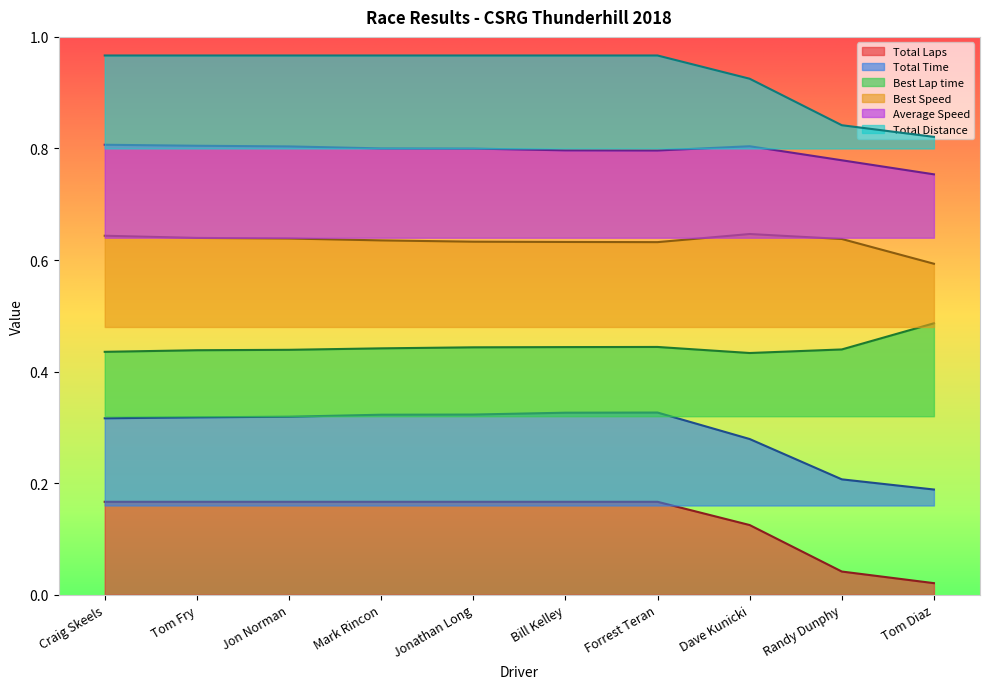

List the series in order of their overall mean, lowest first.

Total Laps, Total Time, Best Lap time, Best Speed, Average Speed, Total Distance